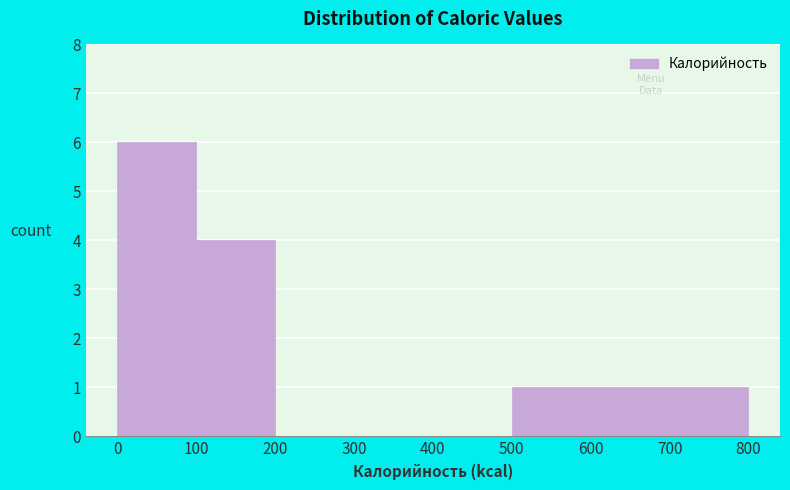

How tall is the bar that spans 500 to 600 on the x-axis? The values are not printed on the chart, so give them approximately, as read against the axis.

1